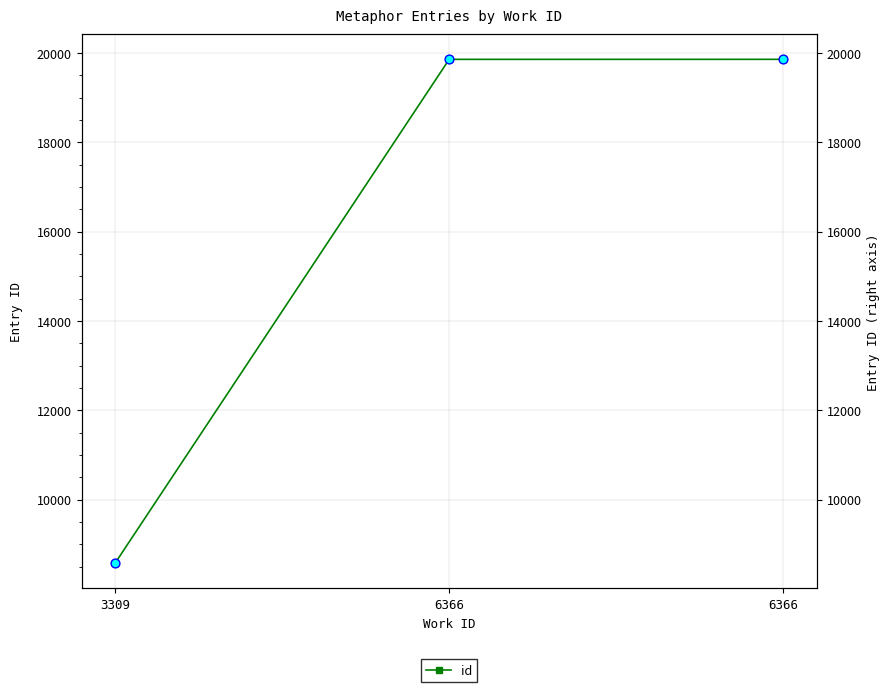

What is the change in value from 6366 to 6366?

+1